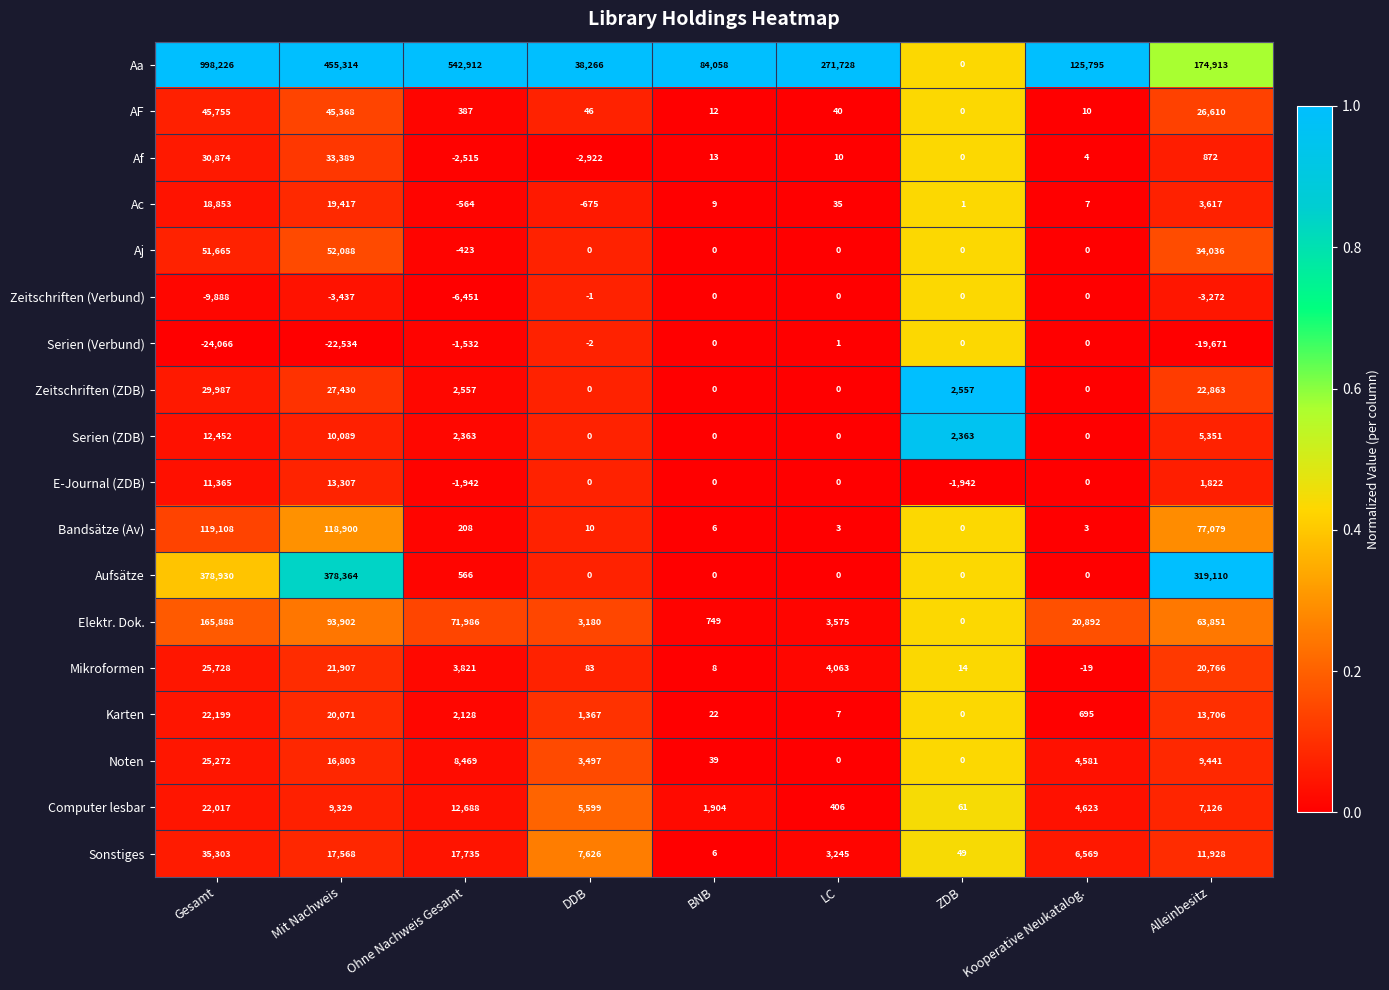

Which series has the largest total across all categories?

Aa